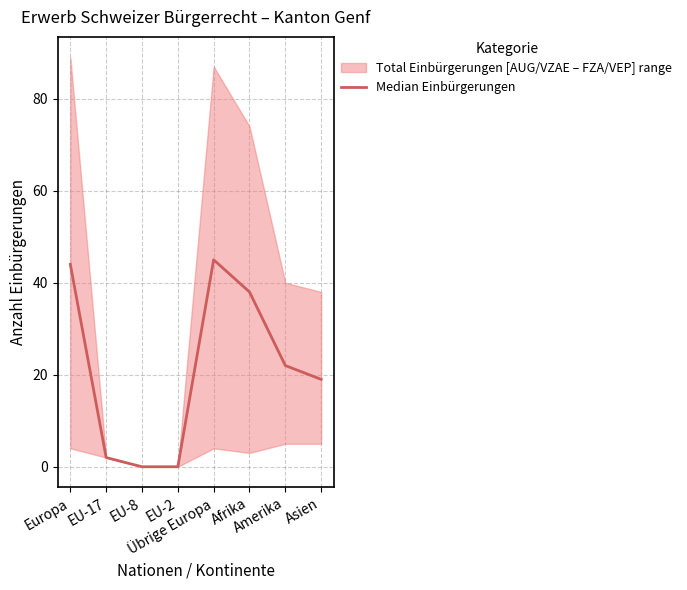

What position from the left is EU-17?

2